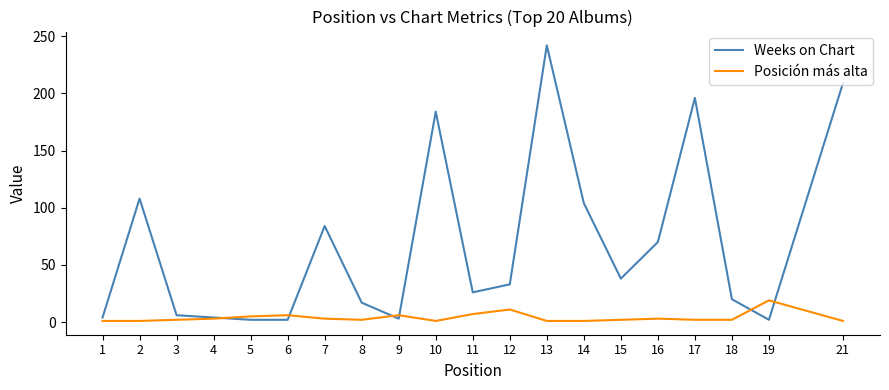

At how many categories does at least one series exceed 188?

3